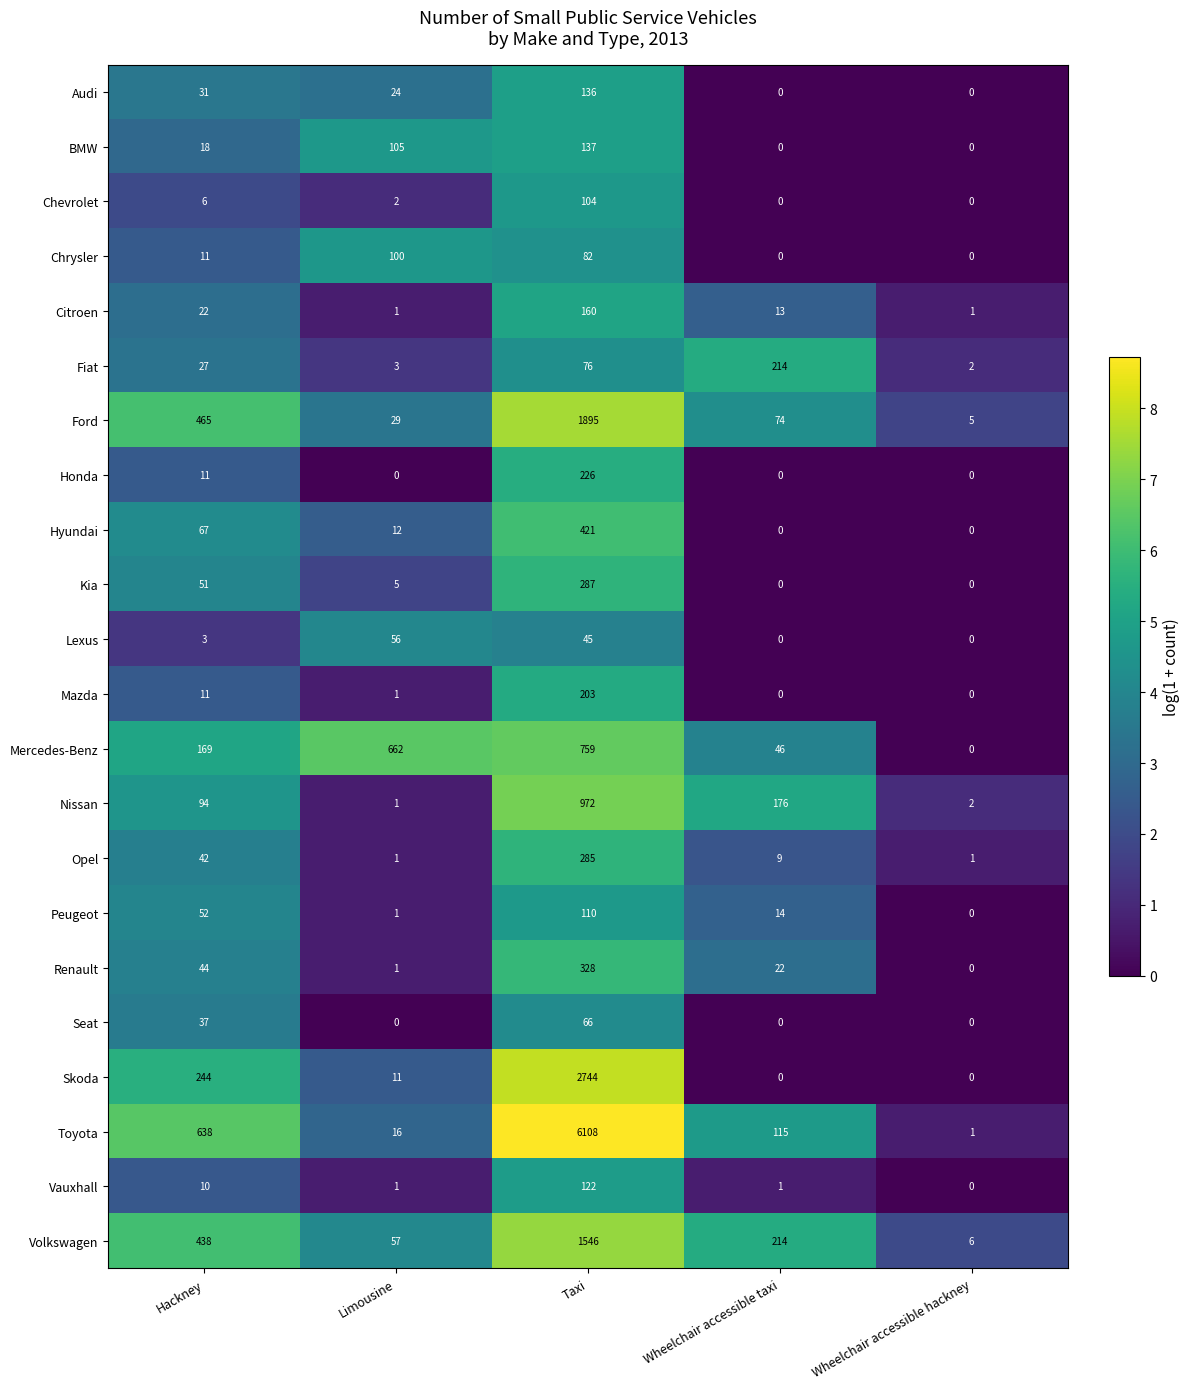

At which label is Honda closest to 113?

Hackney